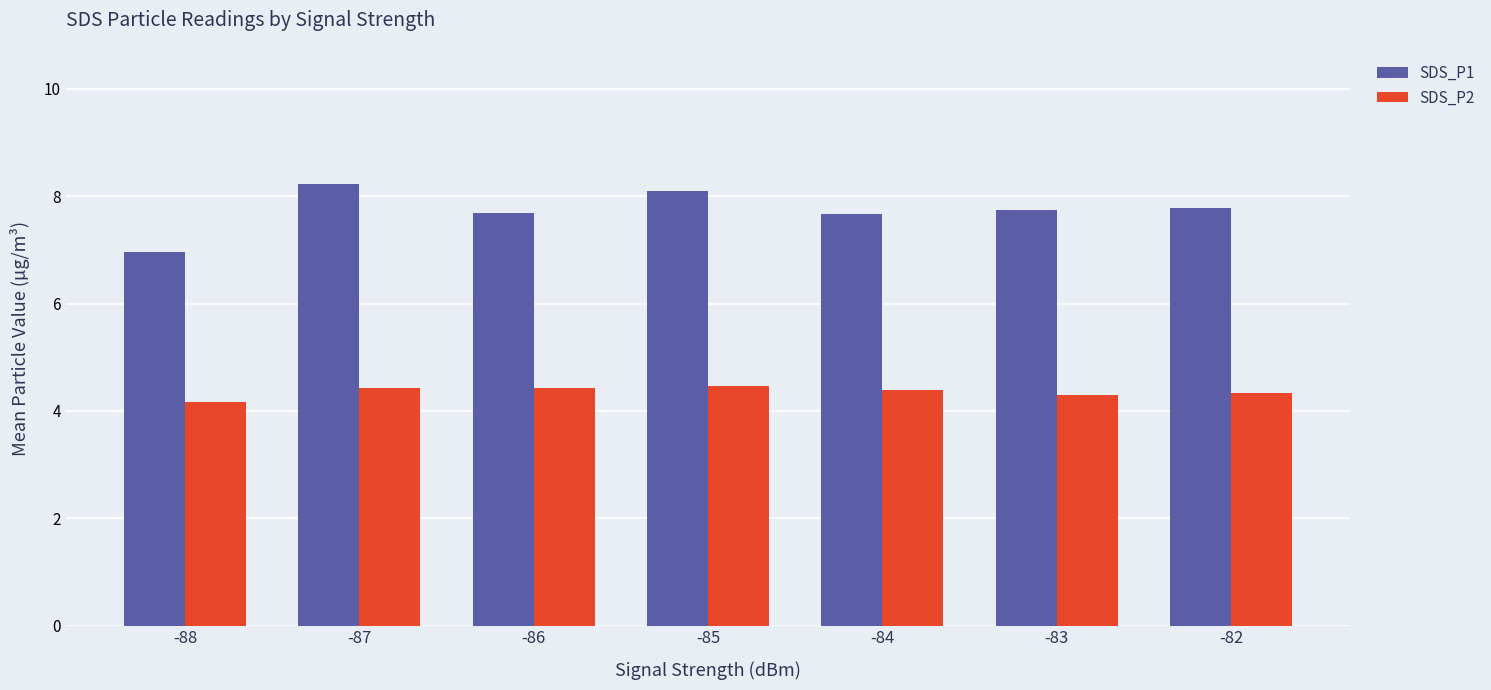

Which series has the largest total across all categories?

SDS_P1